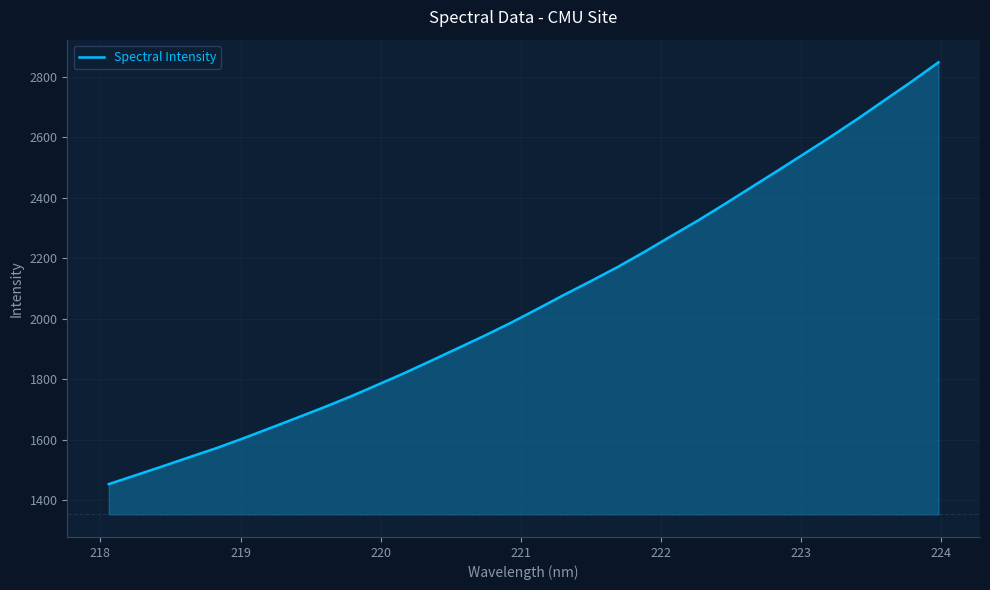

What is the greatest value displayed?

2847.2